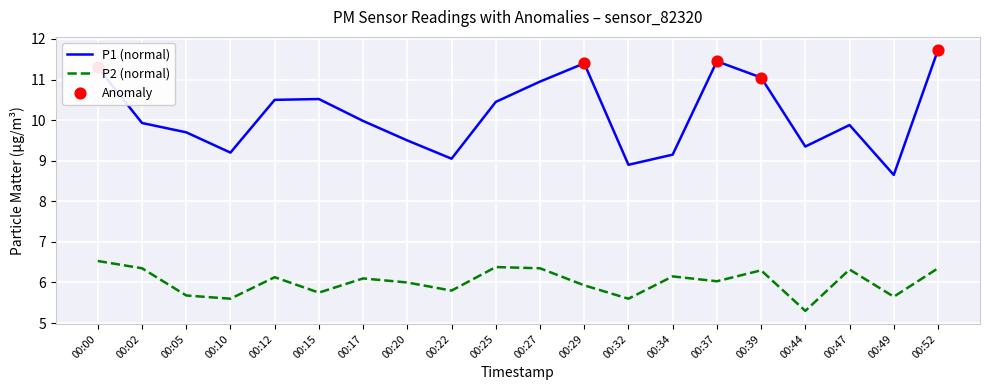

Is the value of P1 (normal) at 00:12 greater than the value of P2 (normal) at 00:17?

Yes